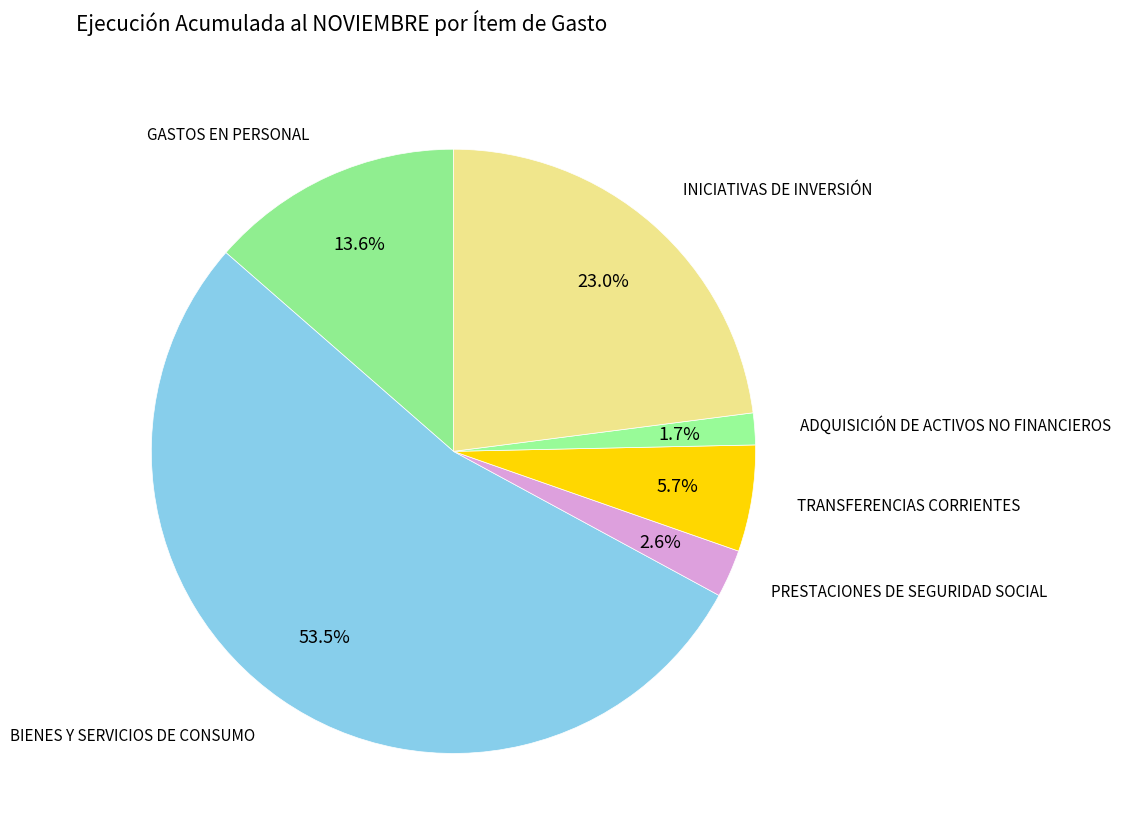

Is there any slice that represents more than half of the pie?

Yes